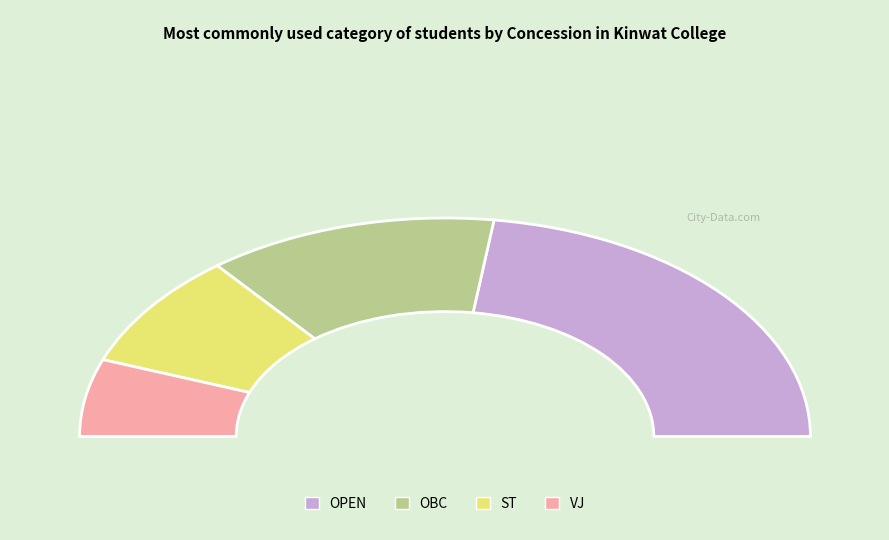

To the nearest percent, what portion does OBC represent?

26%